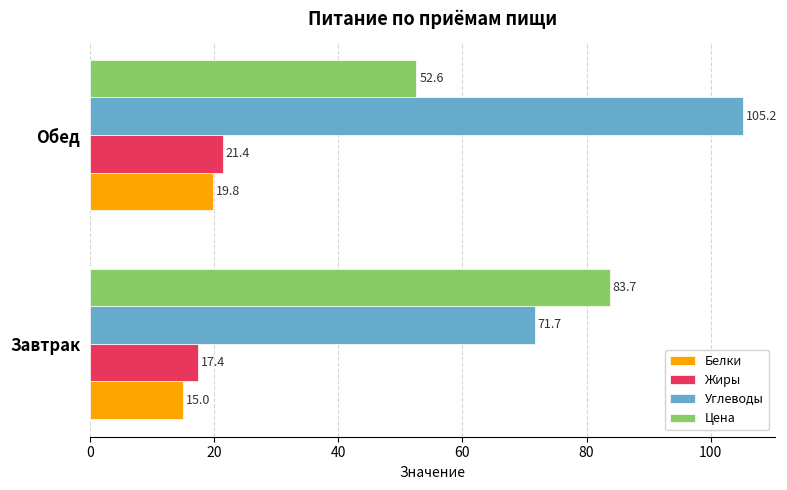

What is the lowest value of the Белки series?

15.0